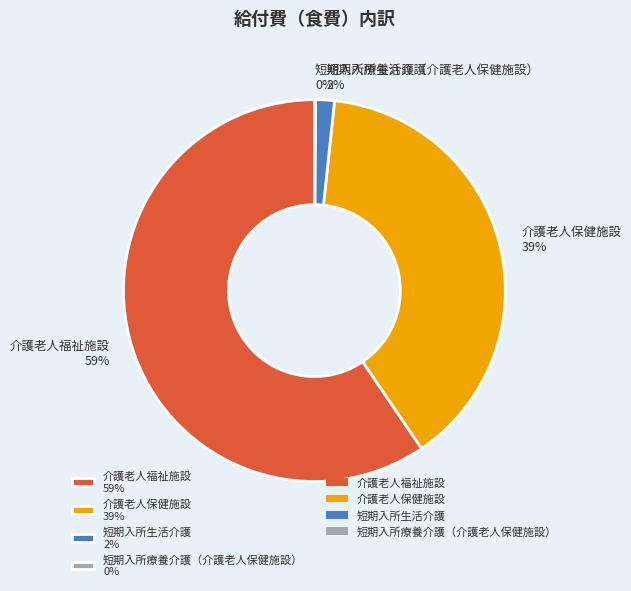

What is the largest slice in the pie chart?

介護老人福祉施設 59%